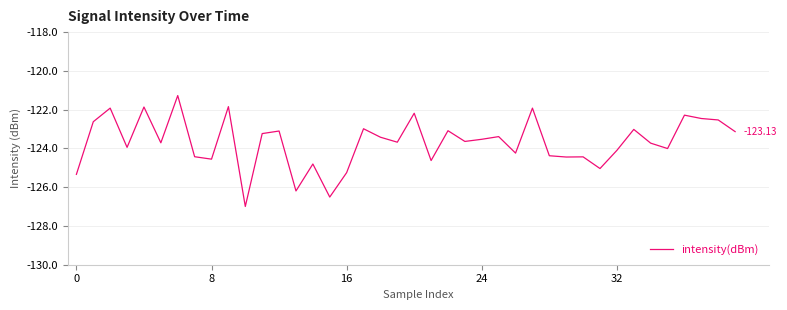

What is the difference between the maximum and minimum values?

5.7